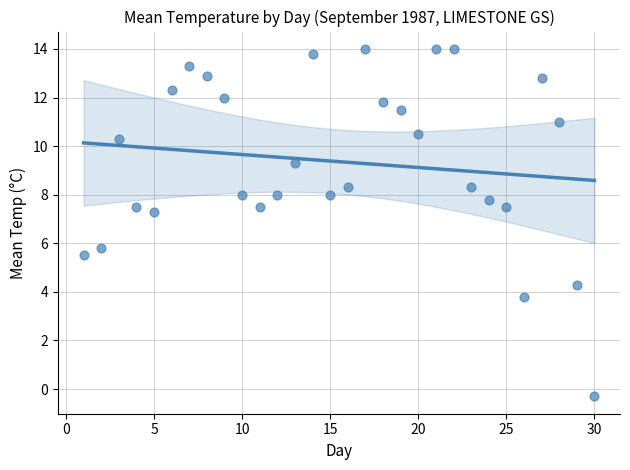

What is the range of Y values (max minus min)?

14.3